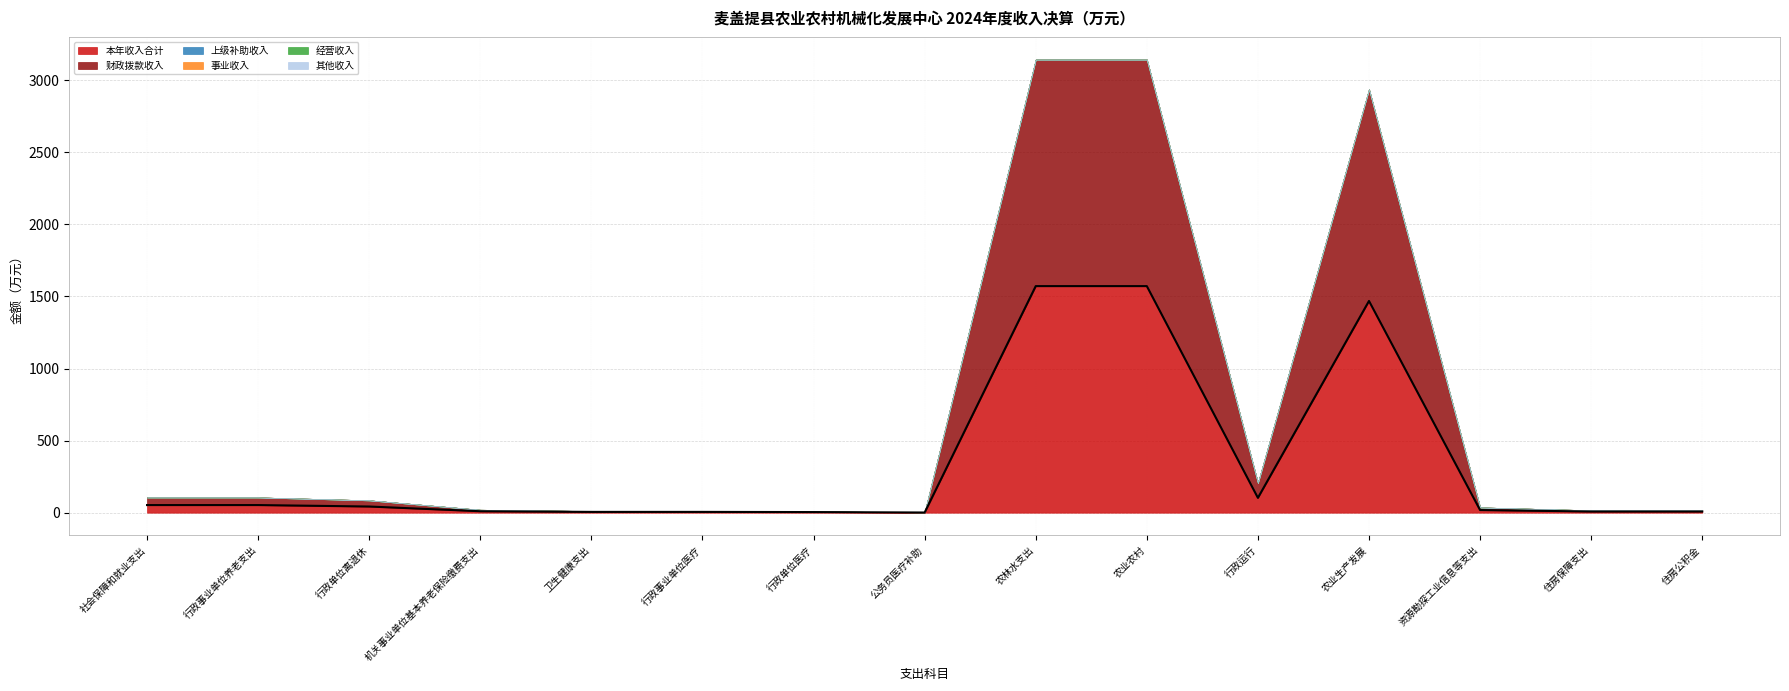

Which series changed the most between 社会保障和就业支出 and 住房公积金?

本年收入合计